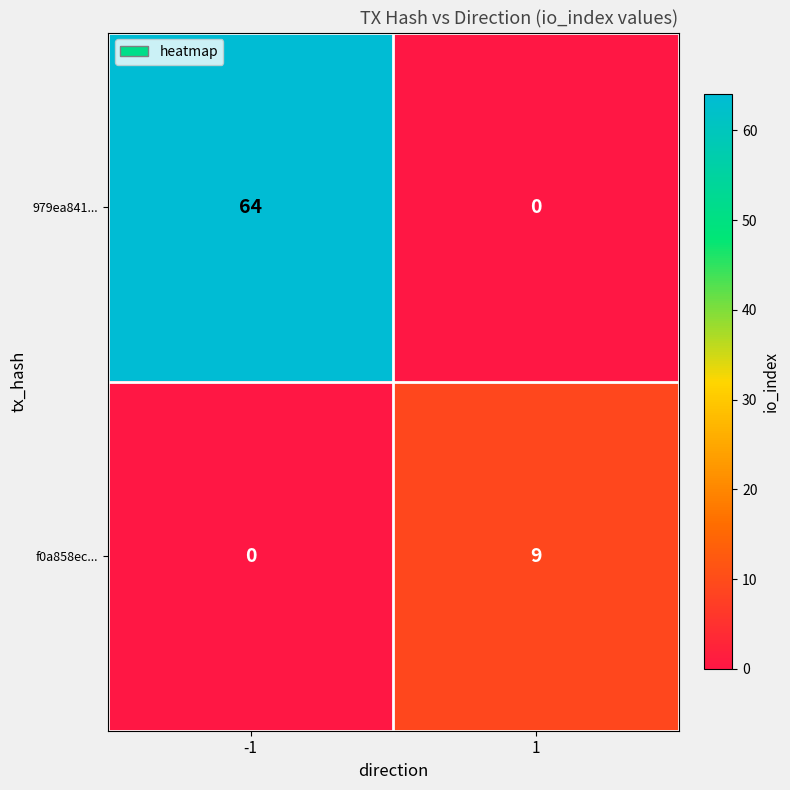

Which series changed the most between -1 and 1?

979ea841...